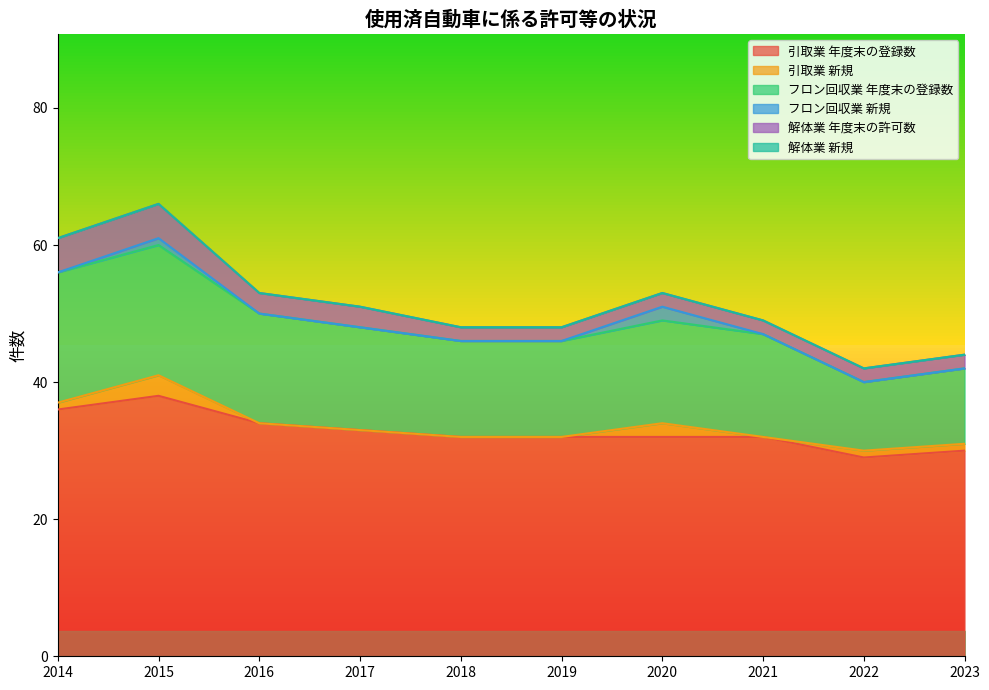

The フロン回収業 新規 series shows 0 at 2016. True or false?

True